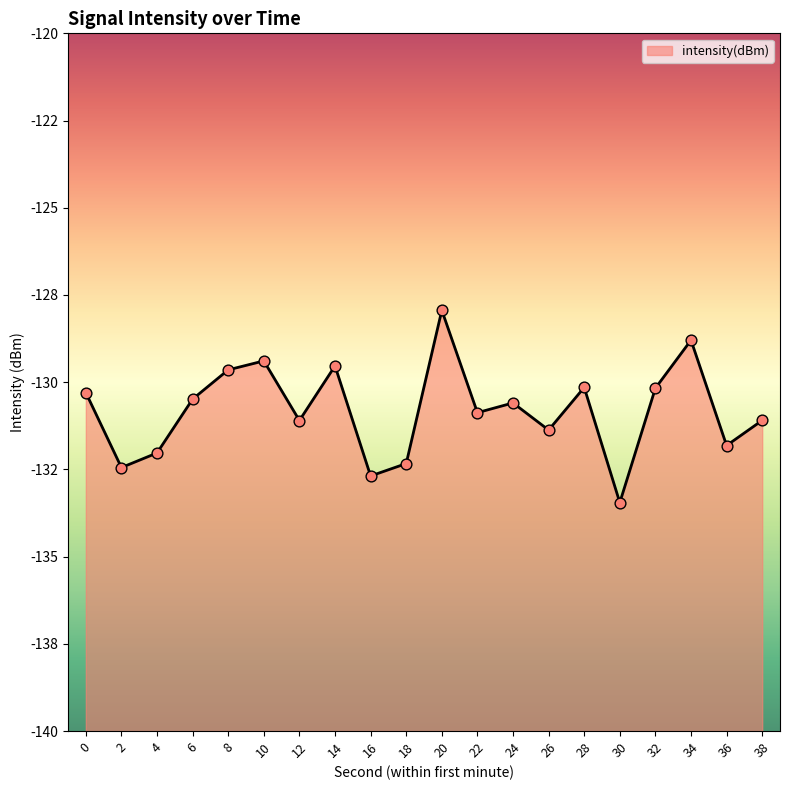

Which has a higher value, 32 or 10?

10